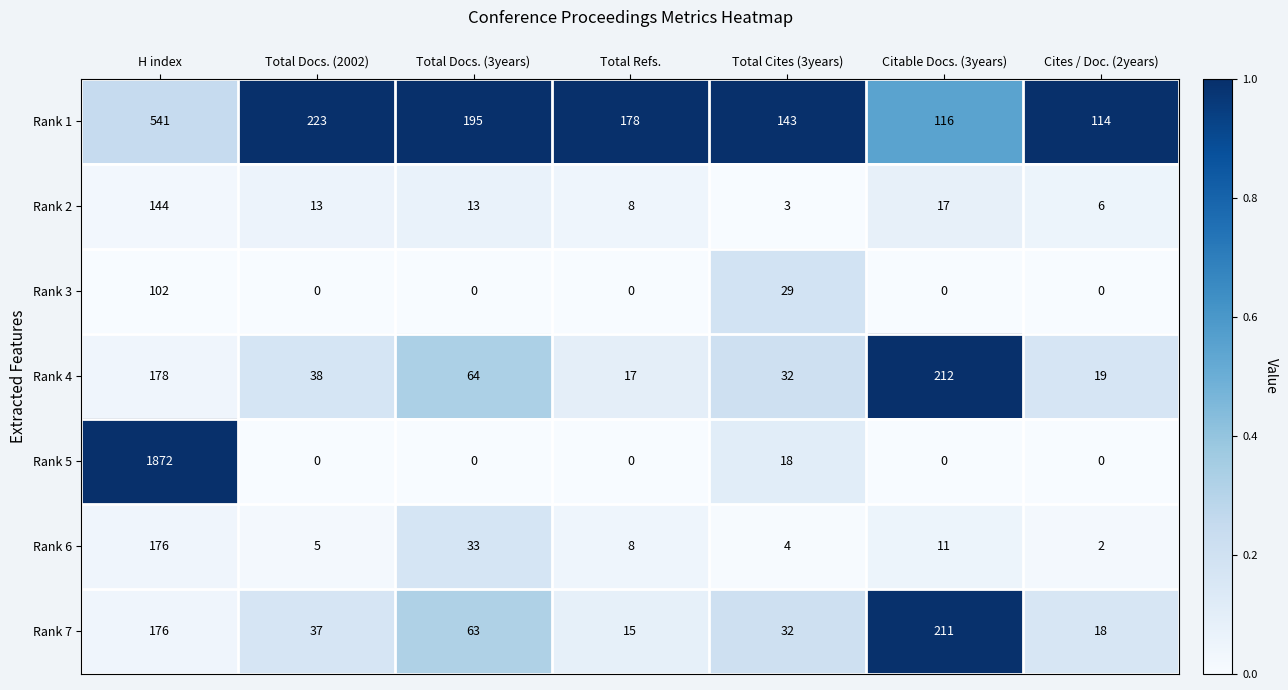

At which category is the sum across all series the highest?

H index